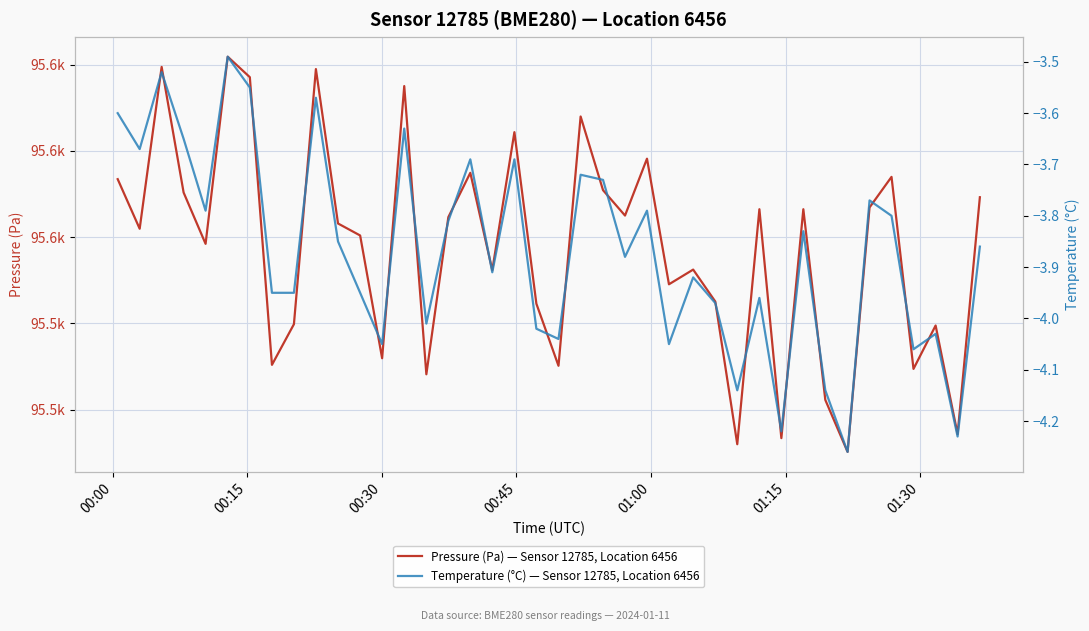

True or false: Pressure (Pa) — Sensor 12785, Location 6456 and Temperature (°C) — Sensor 12785, Location 6456 cross at least once.

False